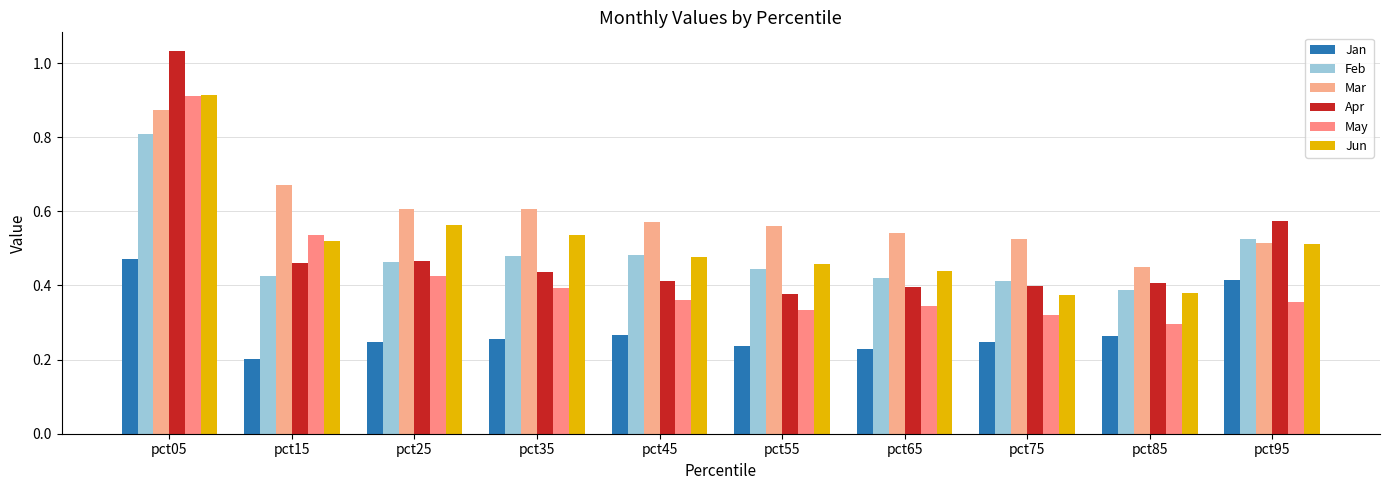

Reading left to right, extract all data points from this chart.

Jan: pct05=0.5	pct15=0.2	pct25=0.2	pct35=0.3	pct45=0.3	pct55=0.2	pct65=0.2	pct75=0.2	pct85=0.3	pct95=0.4
Feb: pct05=0.8	pct15=0.4	pct25=0.5	pct35=0.5	pct45=0.5	pct55=0.4	pct65=0.4	pct75=0.4	pct85=0.4	pct95=0.5
Mar: pct05=0.9	pct15=0.7	pct25=0.6	pct35=0.6	pct45=0.6	pct55=0.6	pct65=0.5	pct75=0.5	pct85=0.5	pct95=0.5
Apr: pct05=1.0	pct15=0.5	pct25=0.5	pct35=0.4	pct45=0.4	pct55=0.4	pct65=0.4	pct75=0.4	pct85=0.4	pct95=0.6
May: pct05=0.9	pct15=0.5	pct25=0.4	pct35=0.4	pct45=0.4	pct55=0.3	pct65=0.3	pct75=0.3	pct85=0.3	pct95=0.4
Jun: pct05=0.9	pct15=0.5	pct25=0.6	pct35=0.5	pct45=0.5	pct55=0.5	pct65=0.4	pct75=0.4	pct85=0.4	pct95=0.5